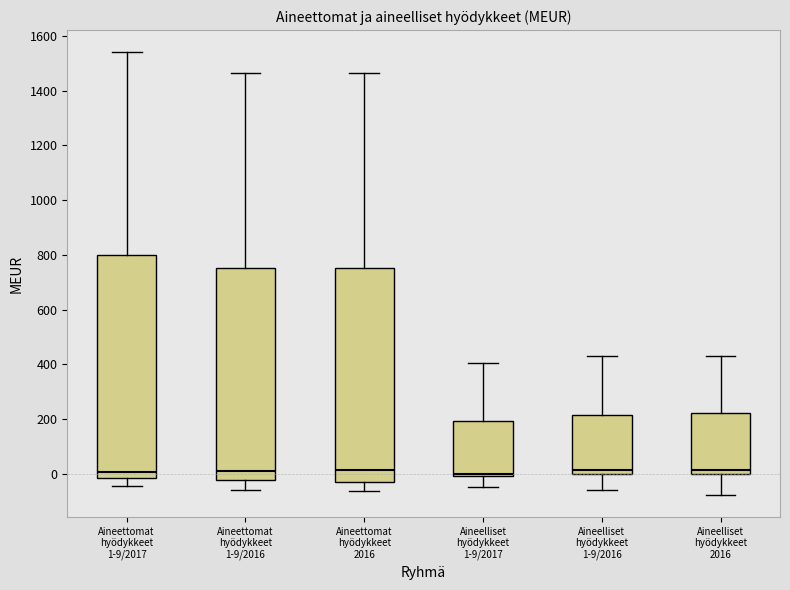

Where does the lower whisker of the box for Aineelliset hyödykkeet 1-9/2016 end on the y-axis? The values are not printed on the chart, so give them approximately, as read against the axis.

-60